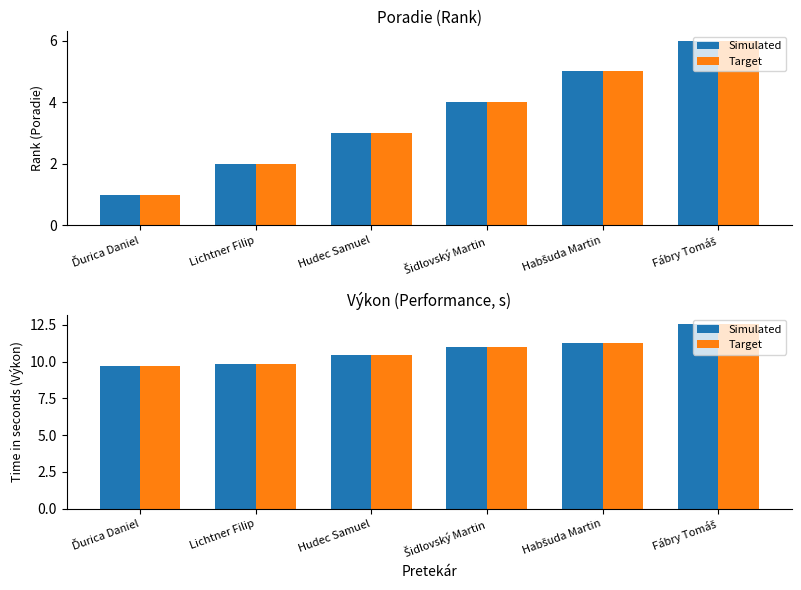

What is the average value of the Poradie (ref) series?

3.5